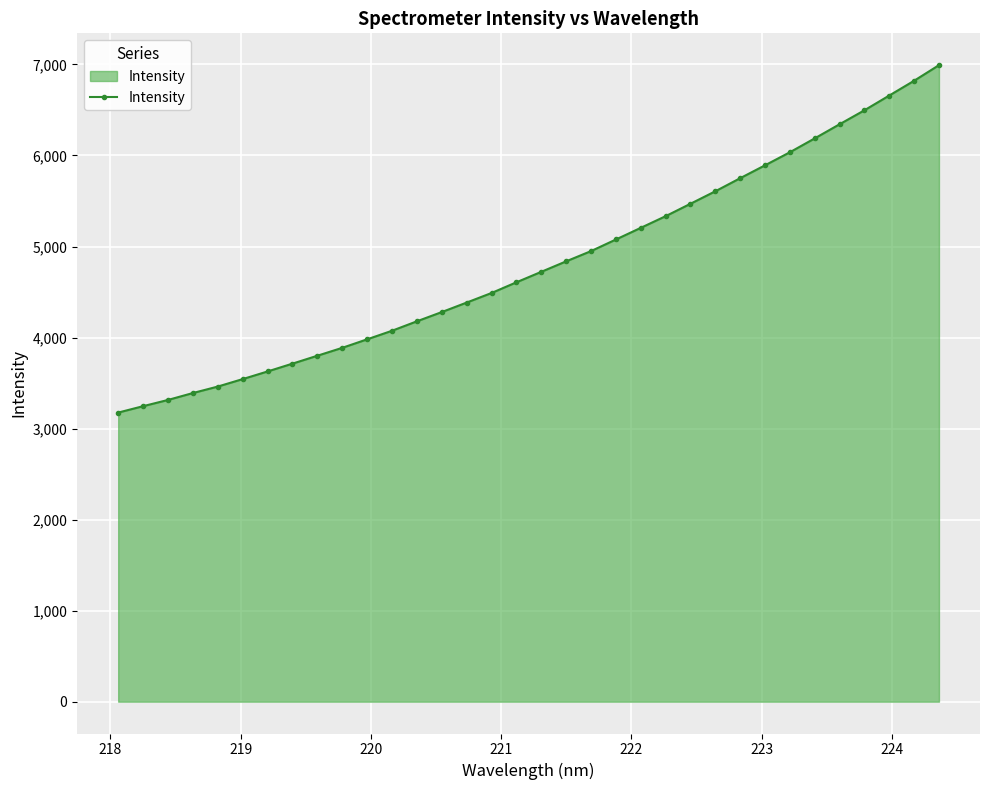

What is the value of the 11th point from the left?

3980.7